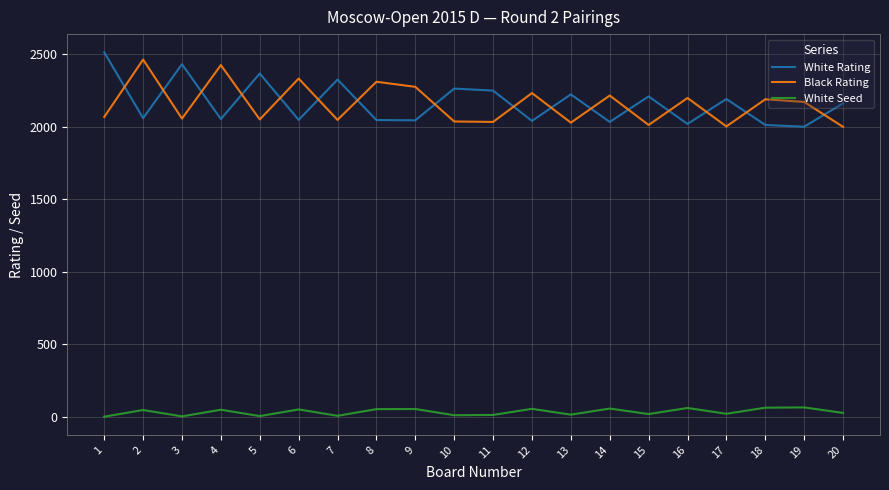

True or false: White Seed and White Rating intersect in this chart.

False